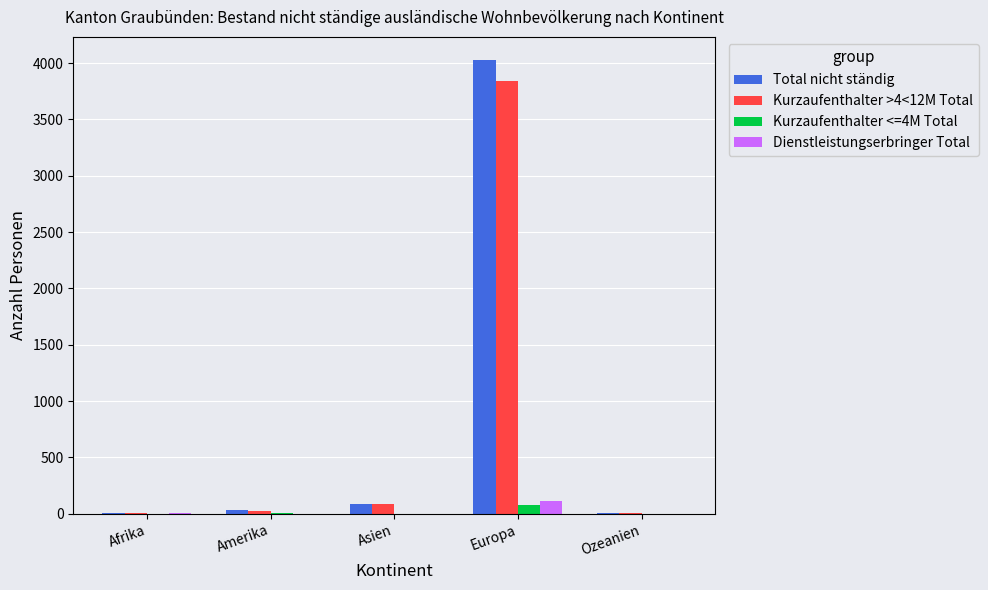

At which category is the sum across all series the highest?

Europa